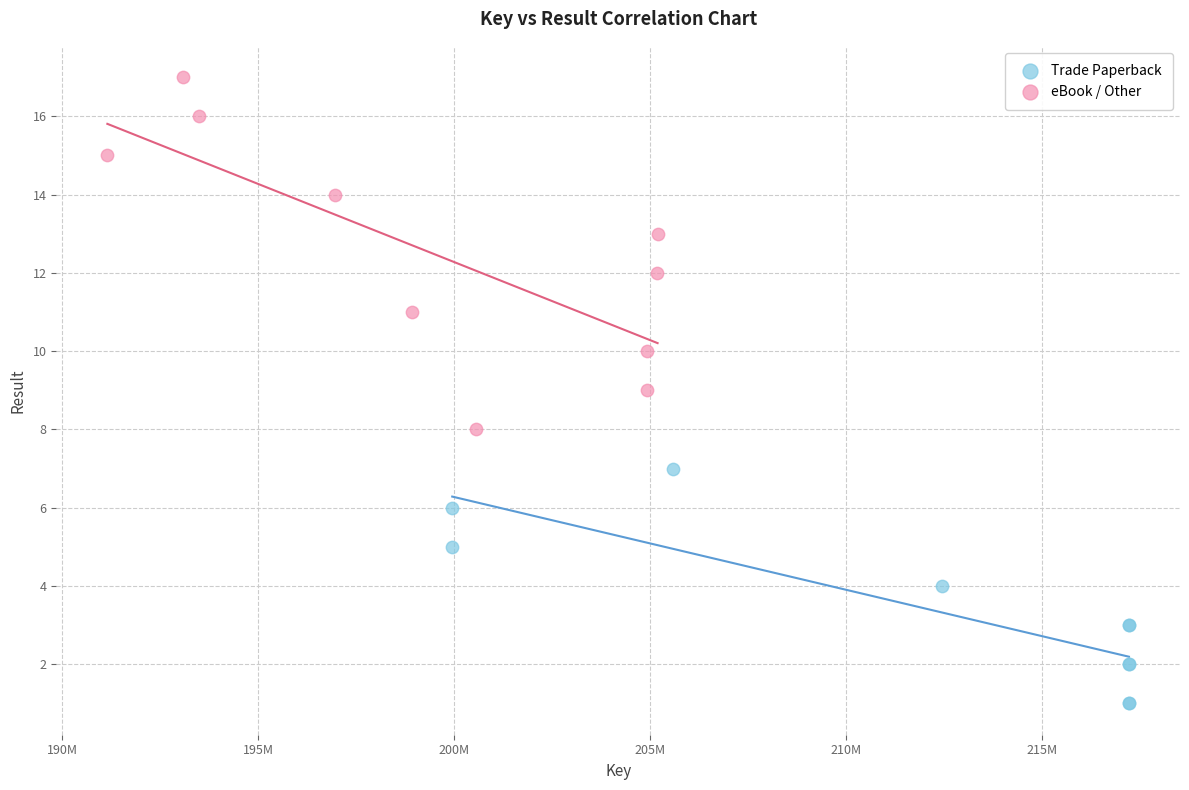

Which series has the largest Y range (max minus min)?

eBook / Other